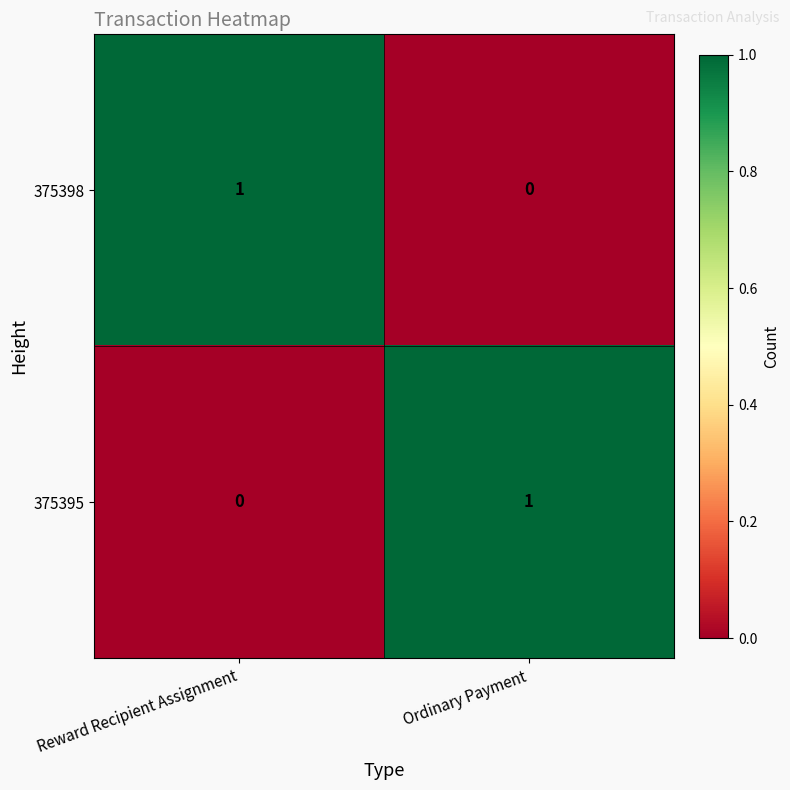

List the labels in order of 375398 value, smallest first.

Ordinary Payment, Reward Recipient Assignment